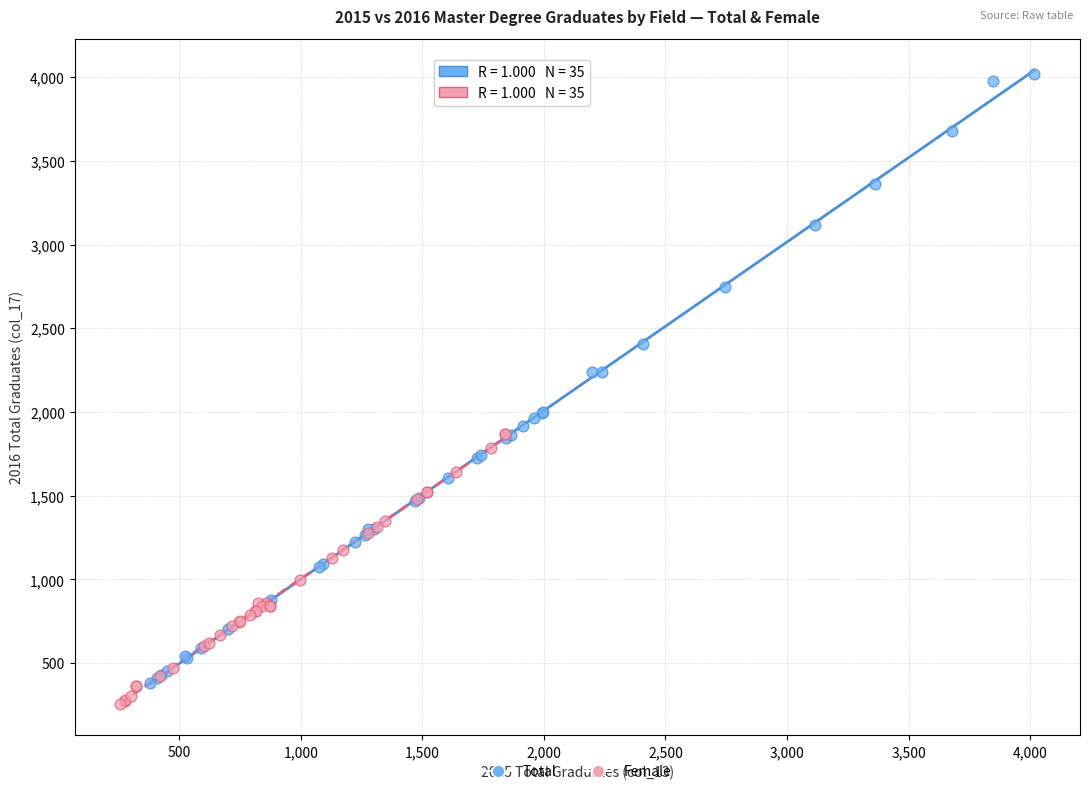

Which series reaches the minimum Y coordinate?

Female